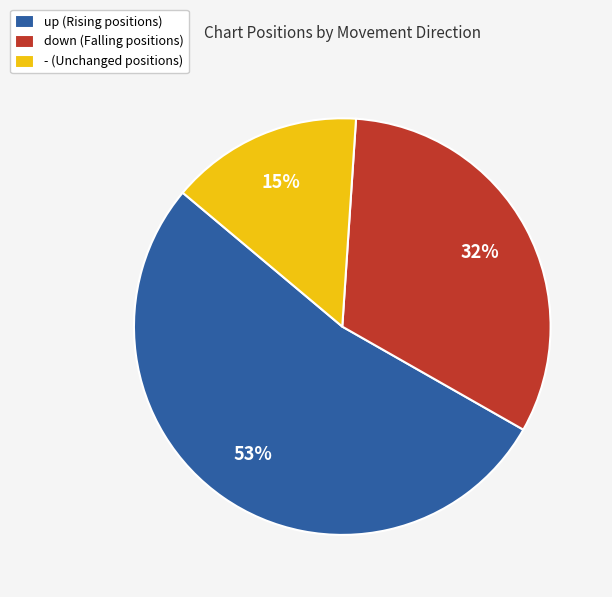

Between up (Rising positions) and - (Unchanged positions), which is larger?

up (Rising positions)